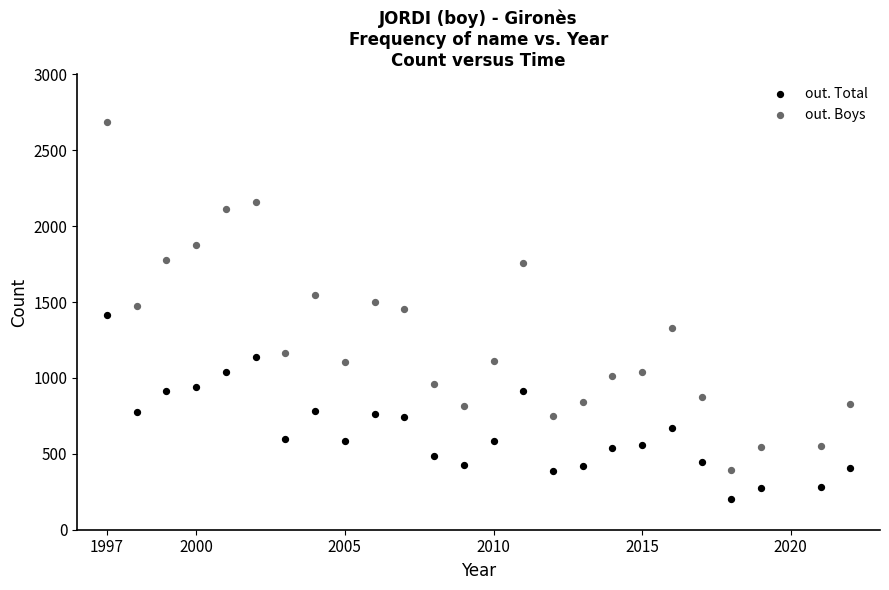

Which series reaches the maximum Y coordinate?

out. Boys